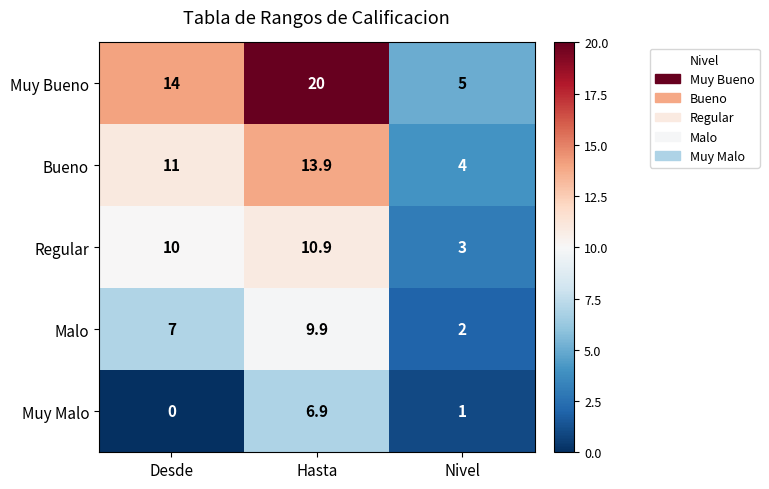

Which series has the widest spread of values?

Muy Bueno